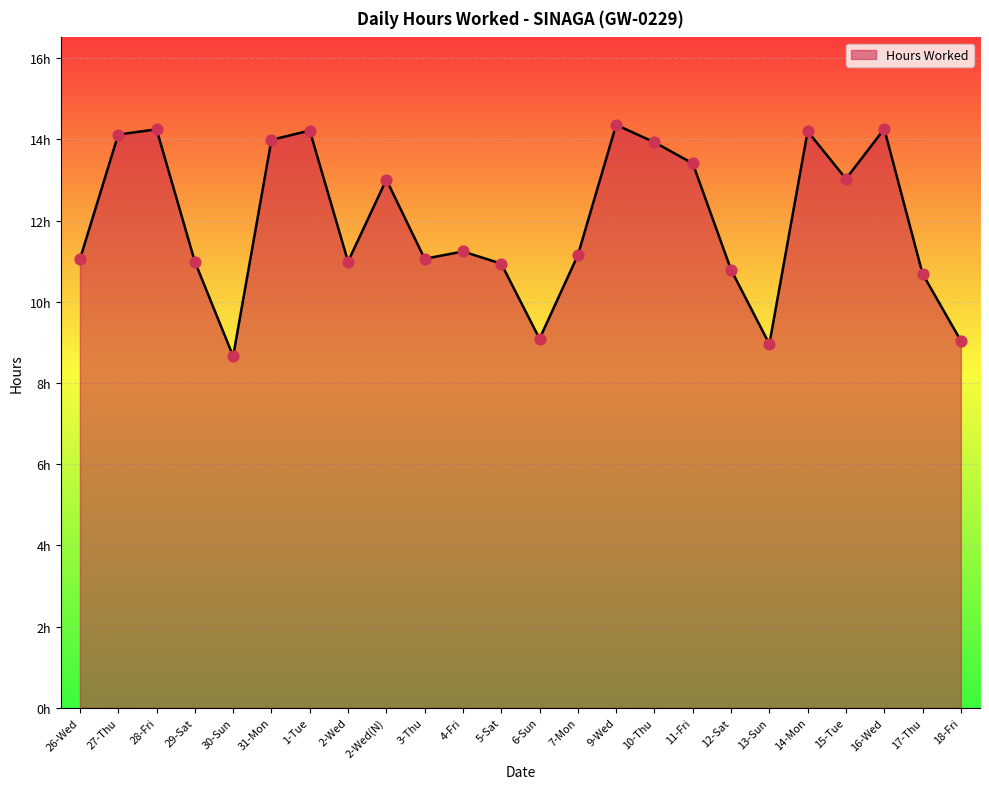

Between 4-Fri and 5-Sat, which is larger?

4-Fri